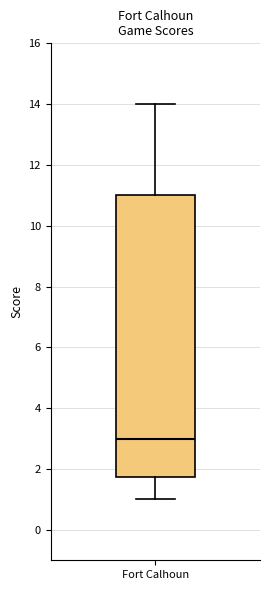

Transcribe this box plot: give where the median line is, the range the box spans, and where the two whiskers end, as read against the y-axis. The values are not printed on the chart, so give them approximately, as read against the axis.

median 3.0, box 1.8 to 11.0, whiskers 1.0 to 14.0